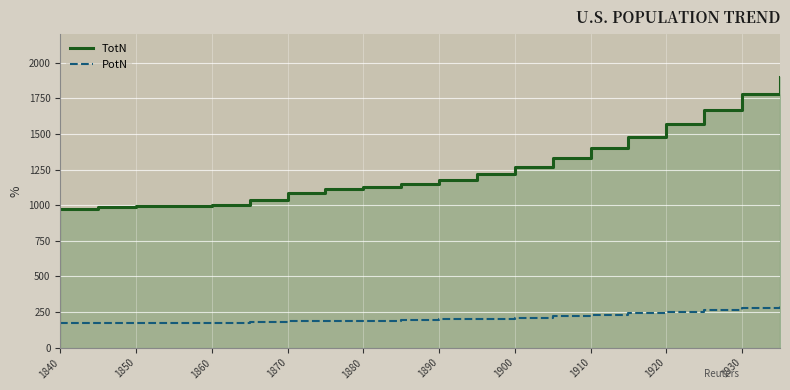

True or false: TotN and PotN intersect in this chart.

False